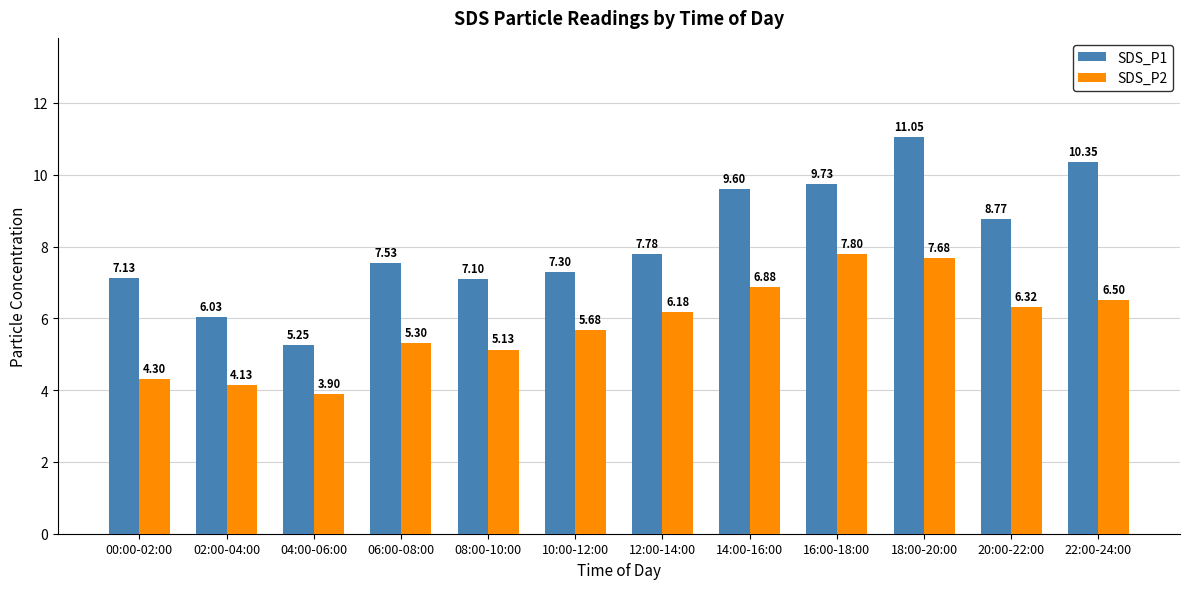

What is the sum of the SDS_P1 values at 06:00-08:00 and 08:00-10:00?

14.6